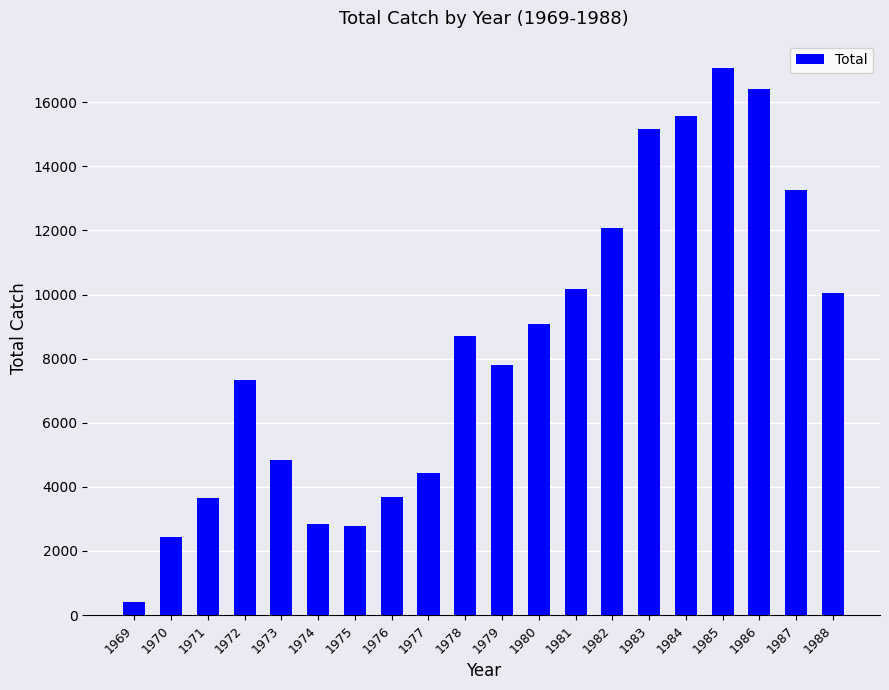

Approximately how many times larger is the value at 1982 compared to 1975?

4.3